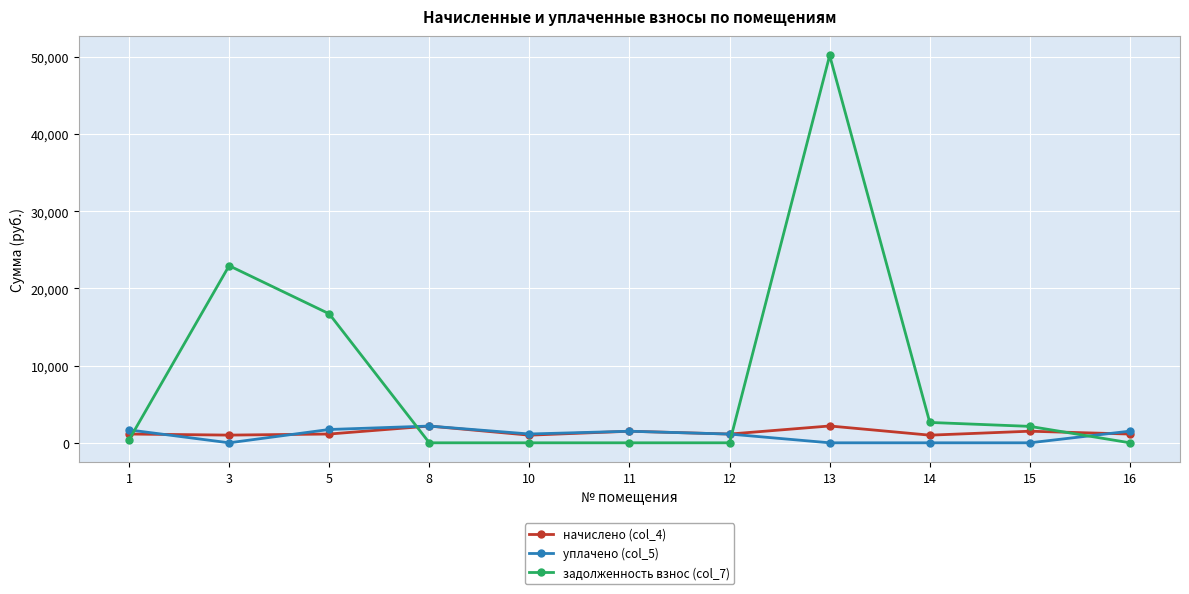

How many data points does each series have?

11